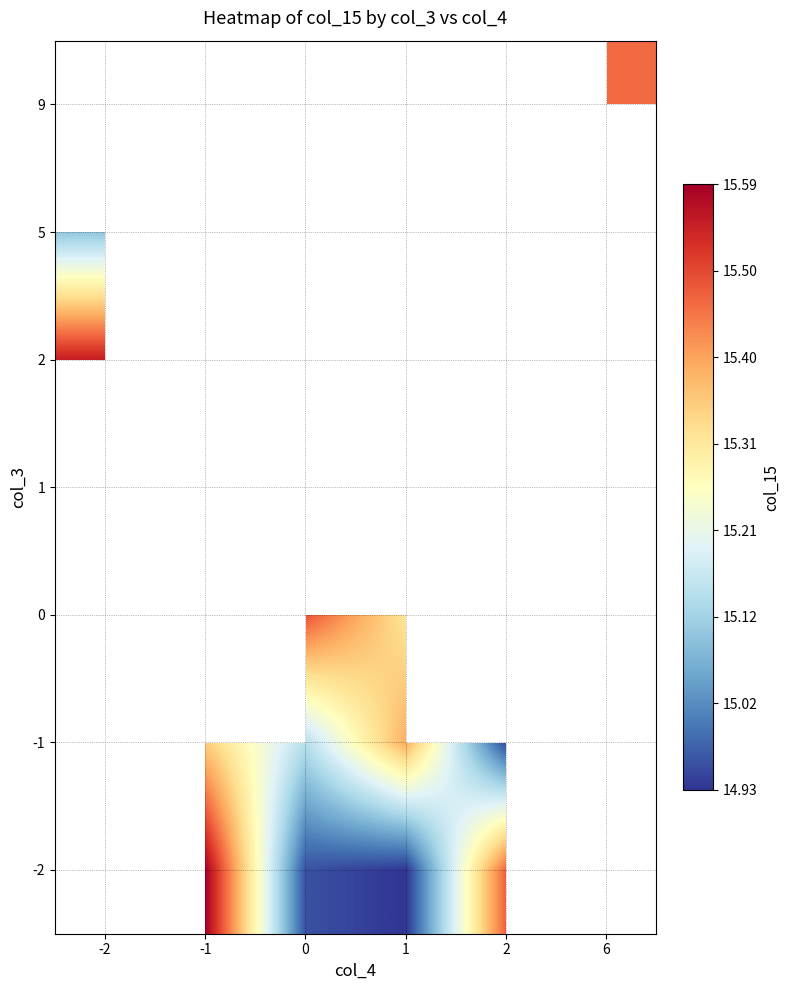

How many data points does each series have?

6